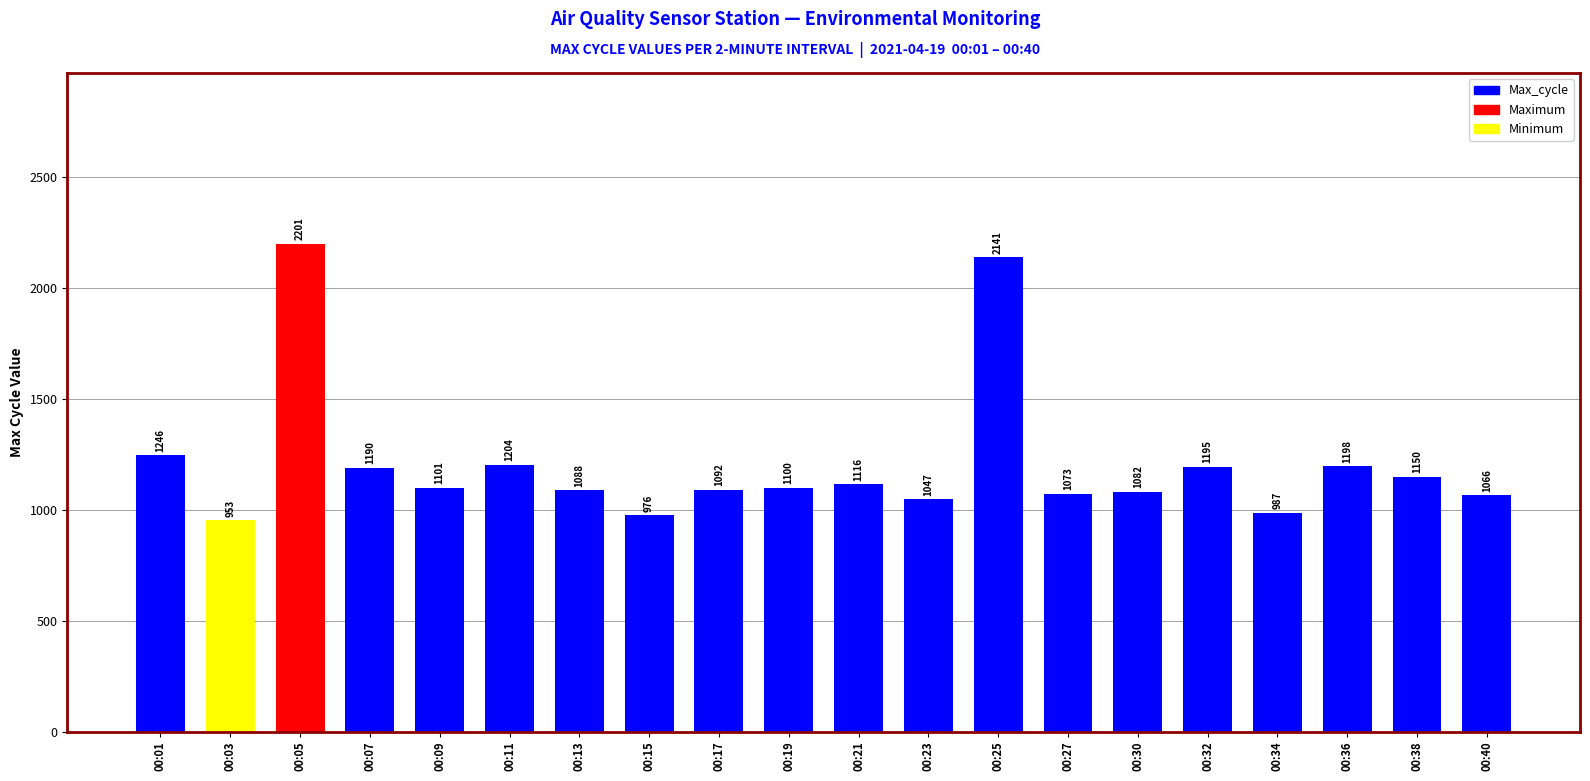

Rank the categories by value from highest to lowest.

00:05, 00:25, 00:01, 00:11, 00:36, 00:32, 00:07, 00:38, 00:21, 00:09, 00:19, 00:17, 00:13, 00:30, 00:27, 00:40, 00:23, 00:34, 00:15, 00:03